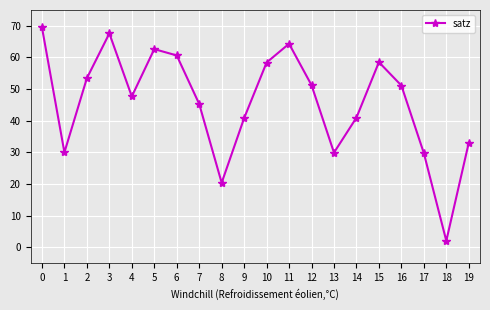

How many data points are above 51?

10